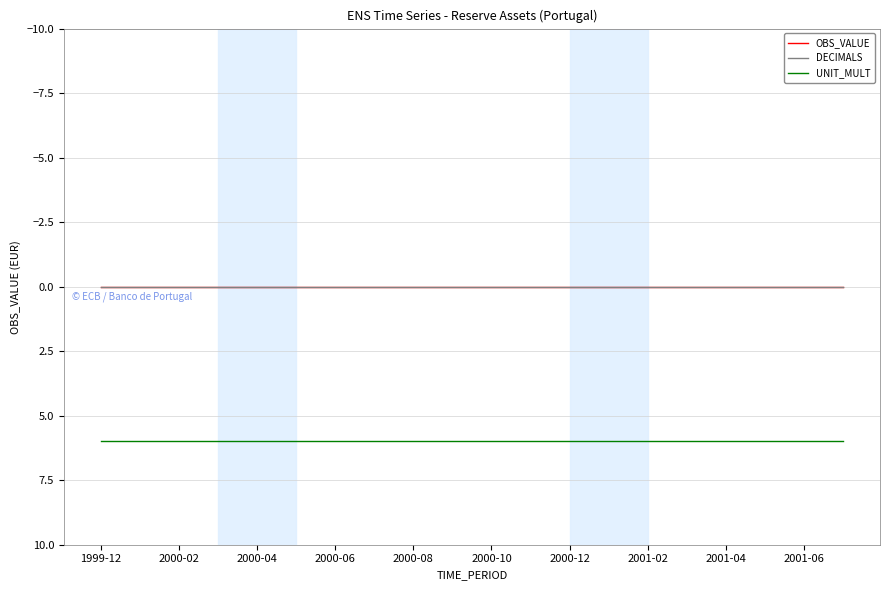

Does the chart display data point markers on the line(s)?

No